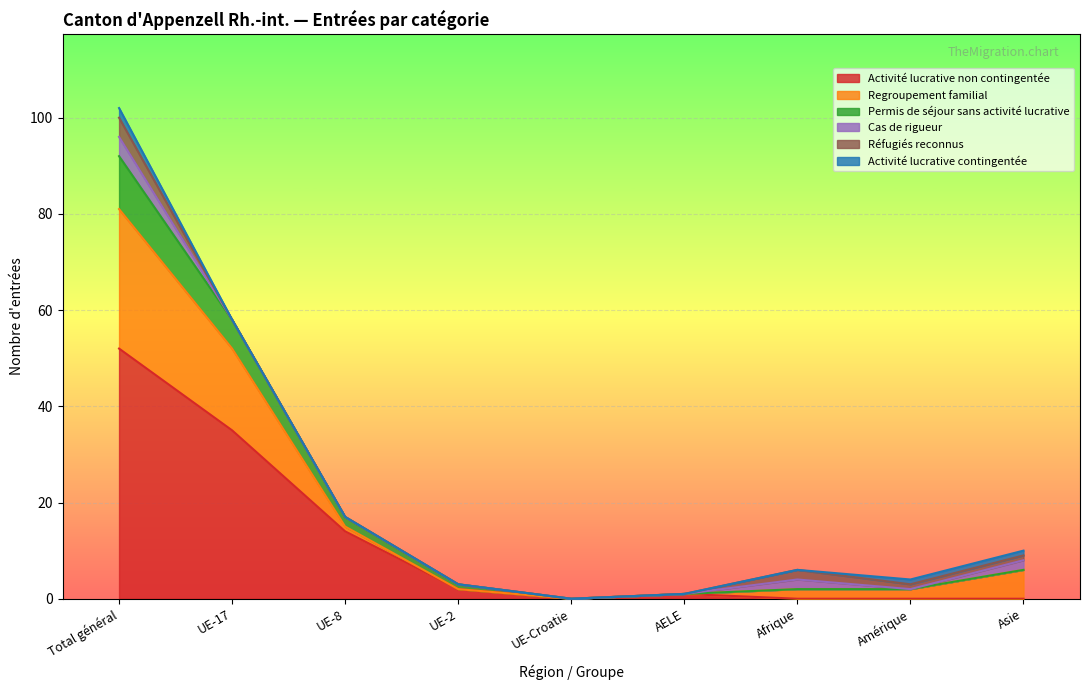

What is the total value across all series at UE-17?

58